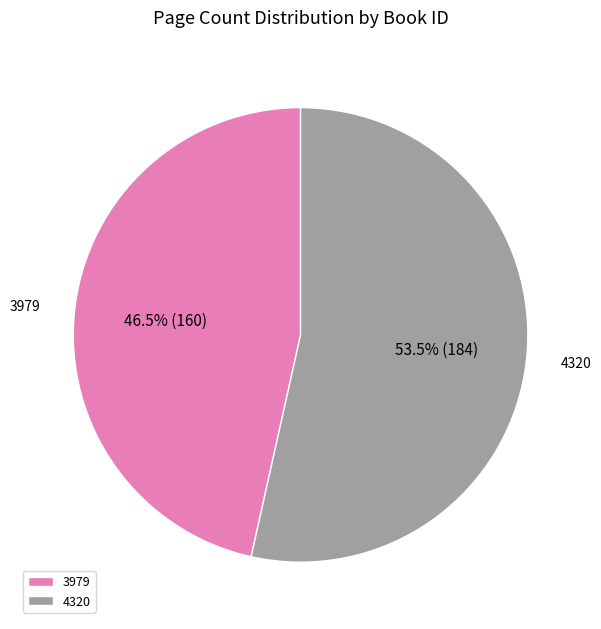

Rank the categories by value from highest to lowest.

4320, 3979